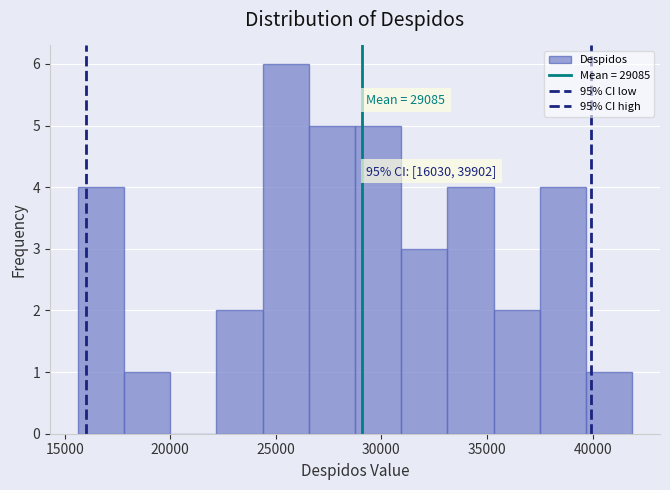

Over which range of the x-axis is the bar tallest?

24500 to 26500